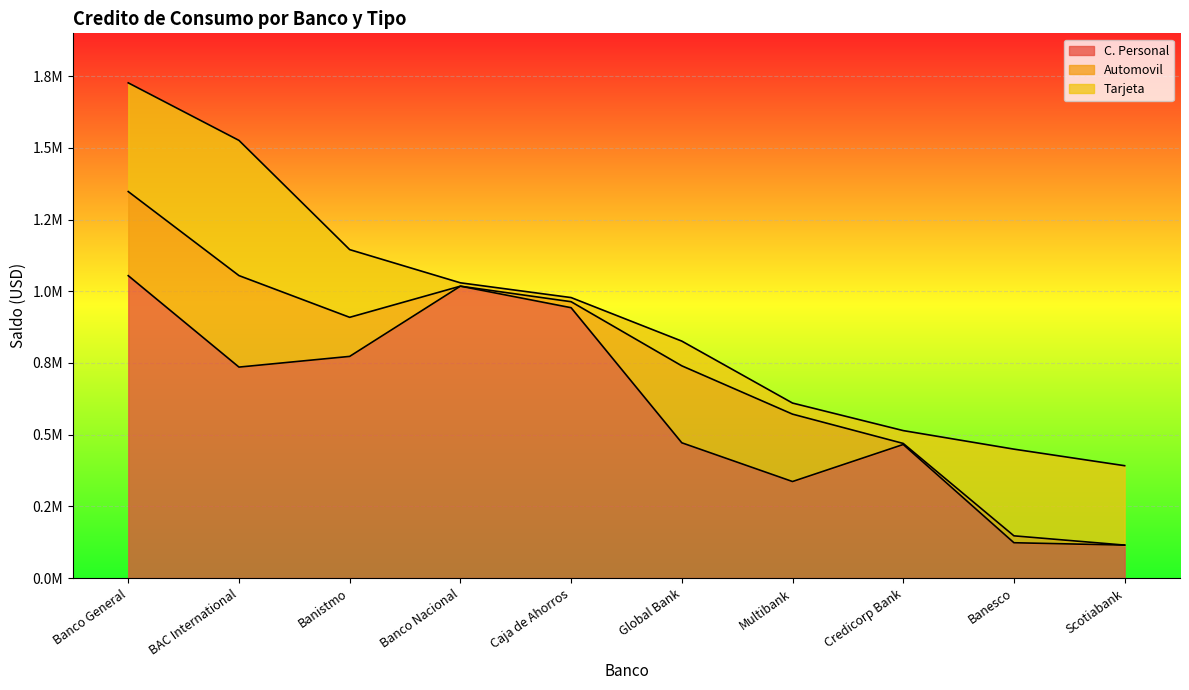

Does the chart display data point markers on the line(s)?

No